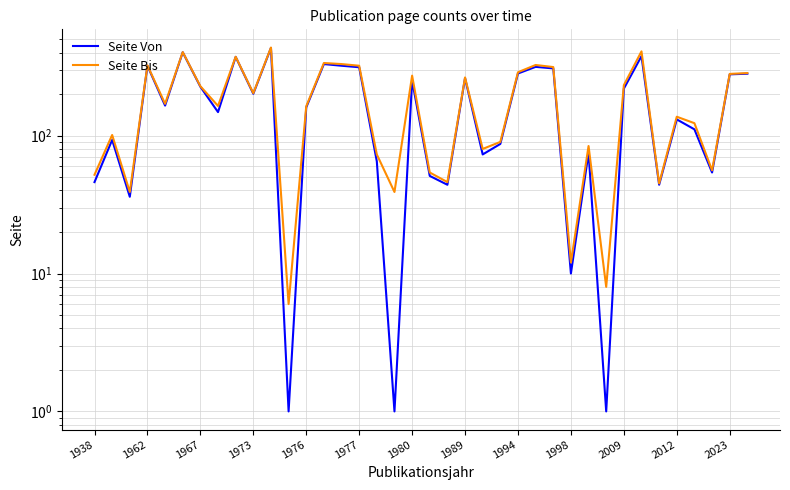

Is it true that Seite Bis equals 577 at 14?

False